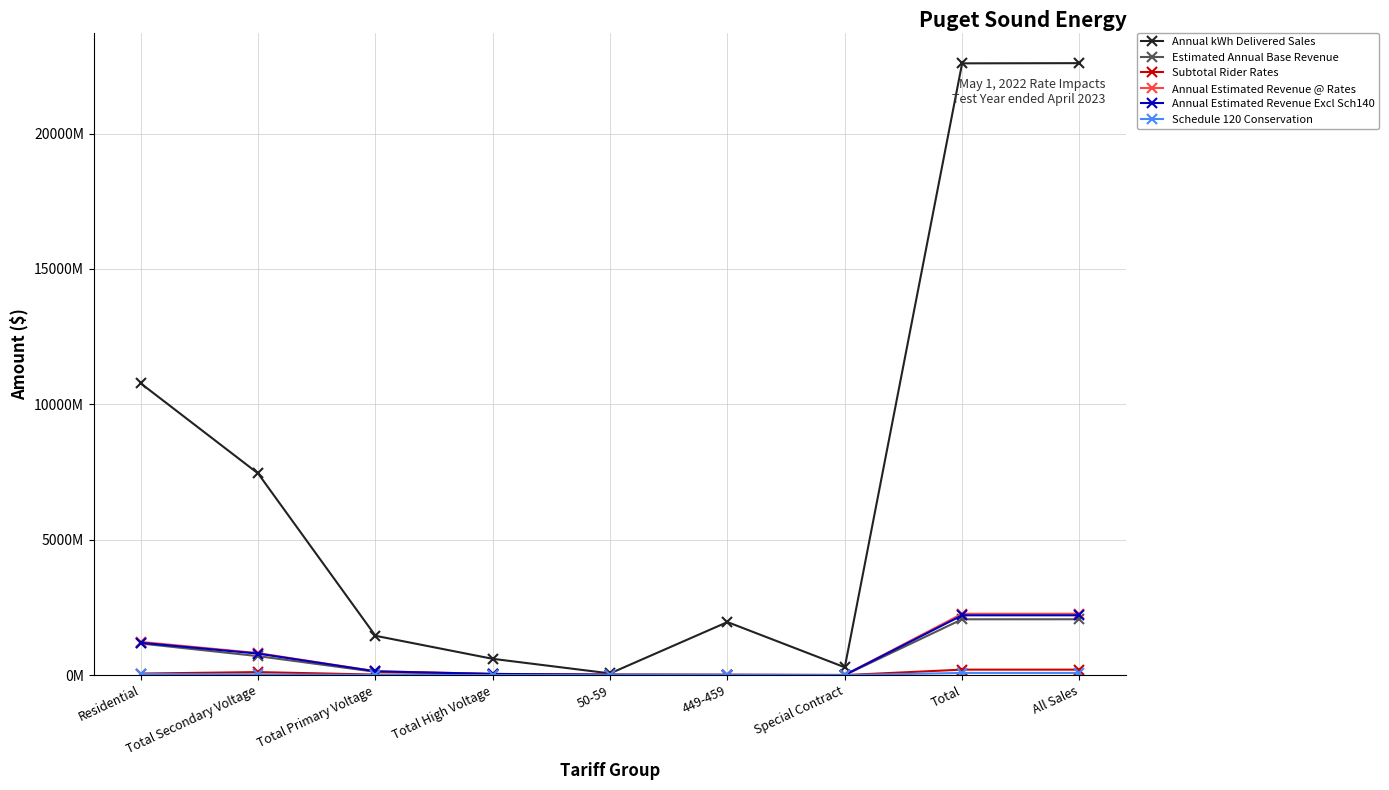

True or false: Annual Estimated Revenue Excl Sch140 has a value of 11977000 at 449-459.

True